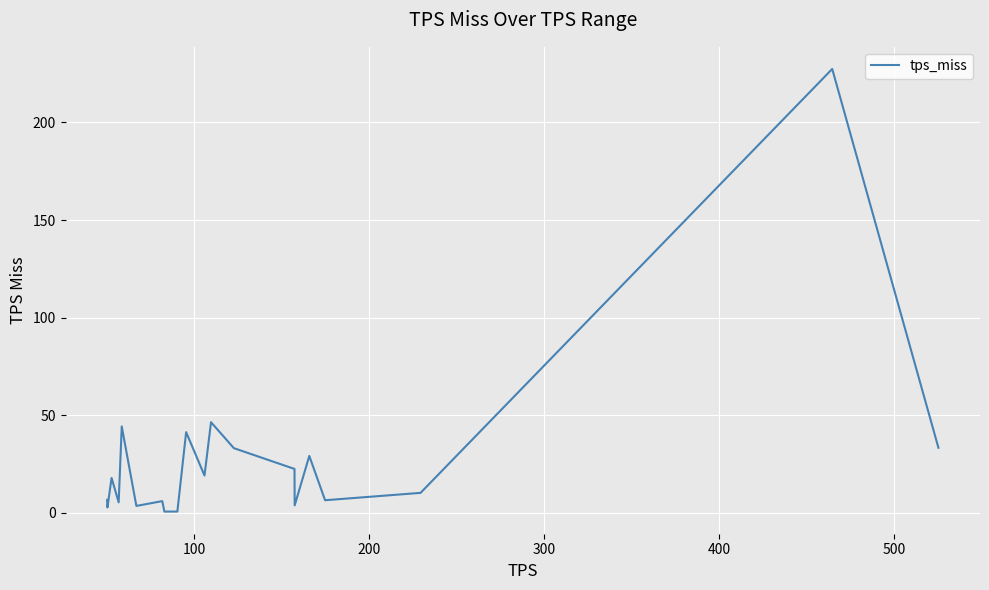

How many values are below 17?

10